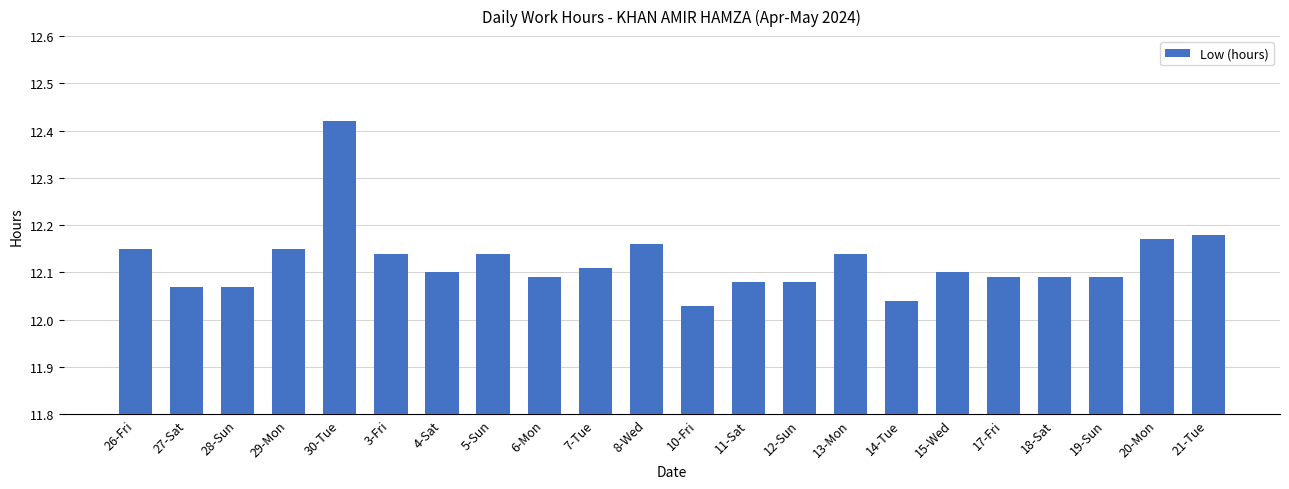

Between 3-Fri and 6-Mon, which is larger?

3-Fri